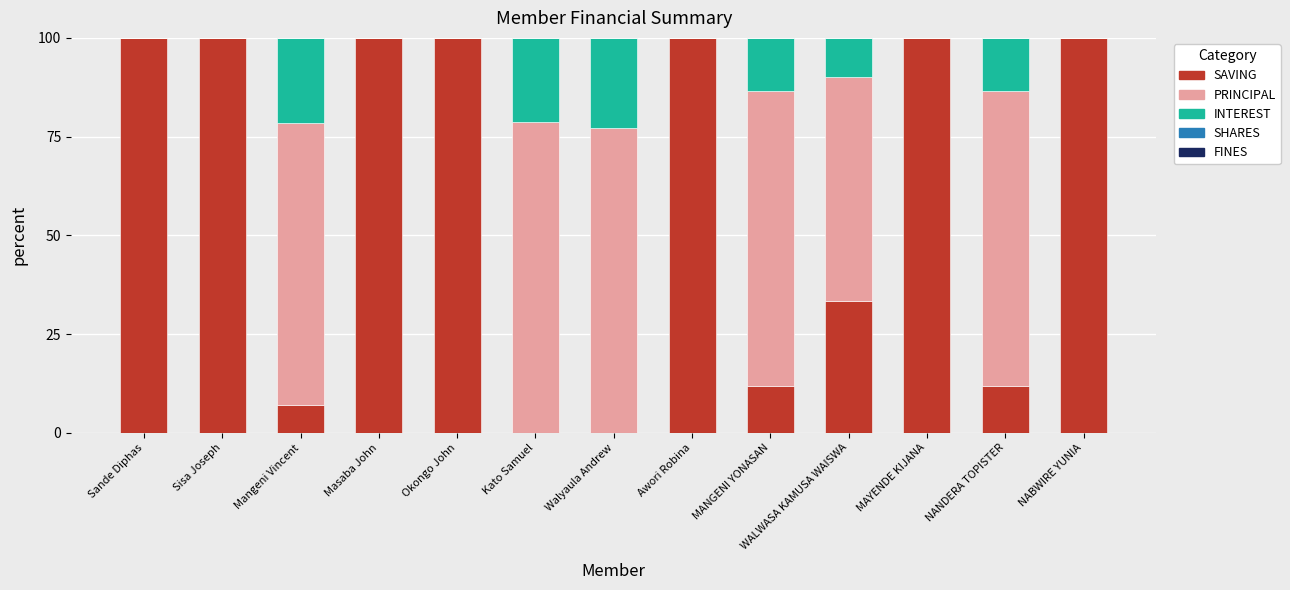

What is the sum of all SAVING values?

764.0